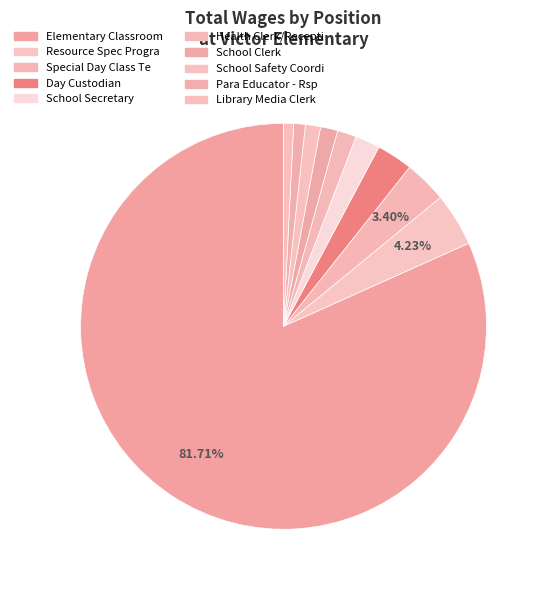

What is the ratio of the value at Para Educator - Rsp to the value at Library Media Clerk?

1.1